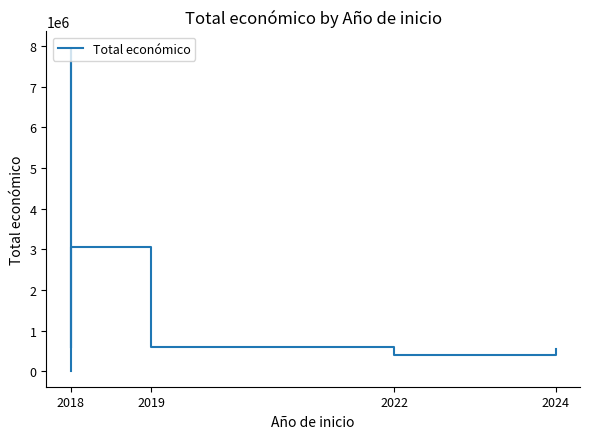

What is the difference between the maximum and minimum values?

7951586